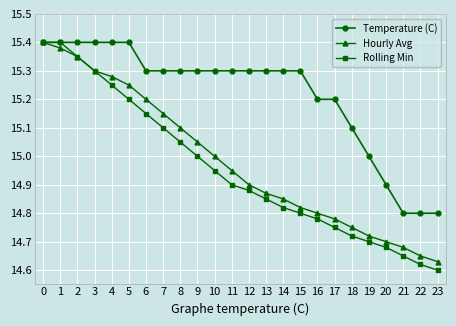

What is the difference between the Rolling Min values at 10 and 8?

0.1